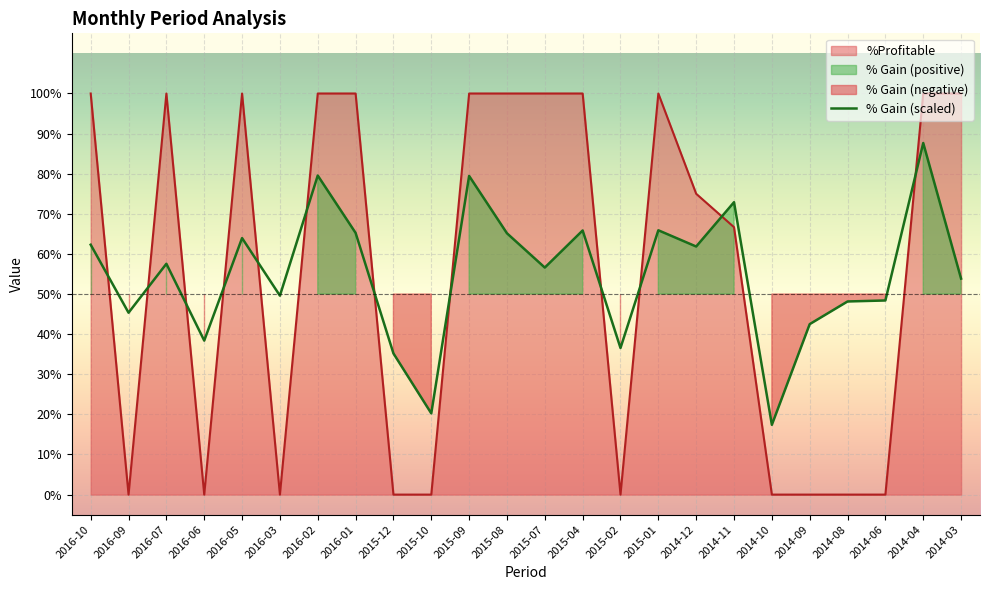

Reading left to right, transcribe all the data shown in this chart.

2016-10=0.6	2016-09=0.5	2016-07=0.6	2016-06=0.4	2016-05=0.6	2016-03=0.5	2016-02=0.8	2016-01=0.7	2015-12=0.4	2015-10=0.2	2015-09=0.8	2015-08=0.7	2015-07=0.6	2015-04=0.7	2015-02=0.4	2015-01=0.7	2014-12=0.6	2014-11=0.7	2014-10=0.2	2014-09=0.4	2014-08=0.5	2014-06=0.5	2014-04=0.9	2014-03=0.5